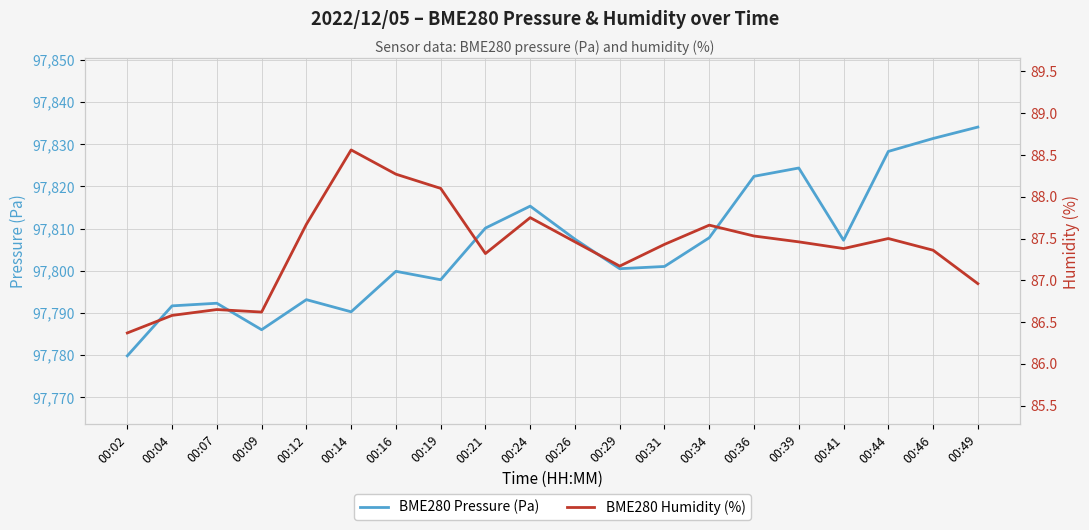

At which category does BME280 Pressure (Pa) reach its first local valley?

00:09